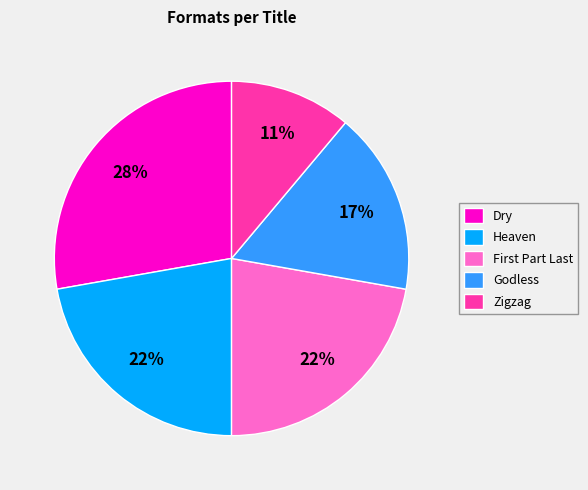

What is the largest slice in the pie chart?

Dry